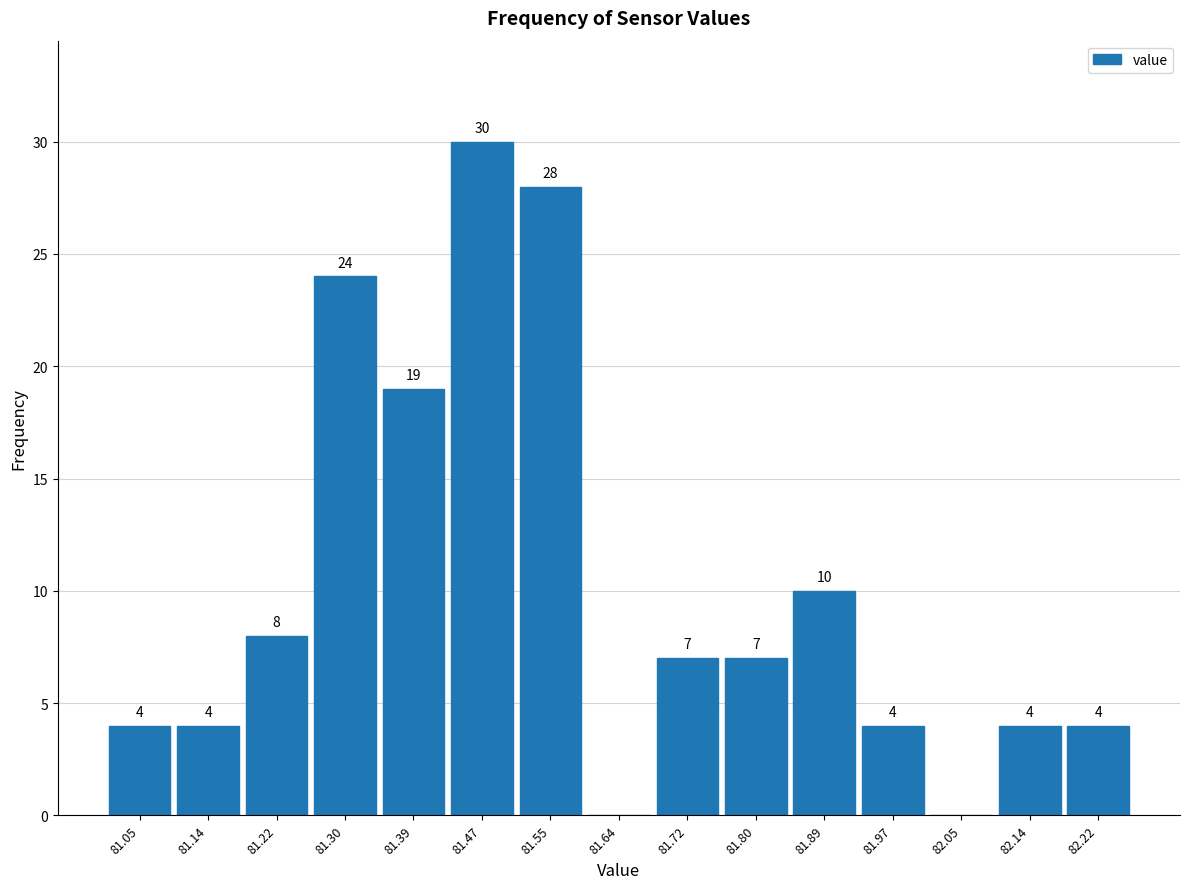

Which range on the x-axis has the tallest bar?

81.43 to 81.51